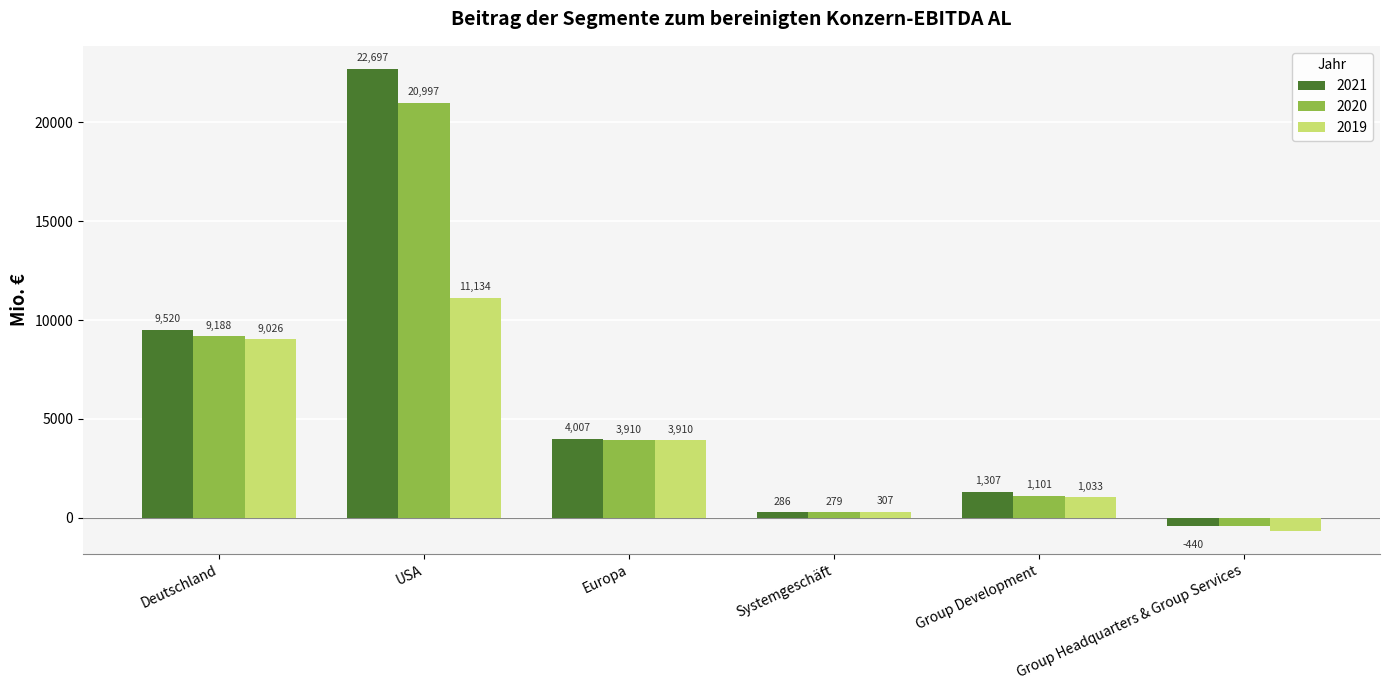

What is the spread (max minus min) of values at Europa?

97